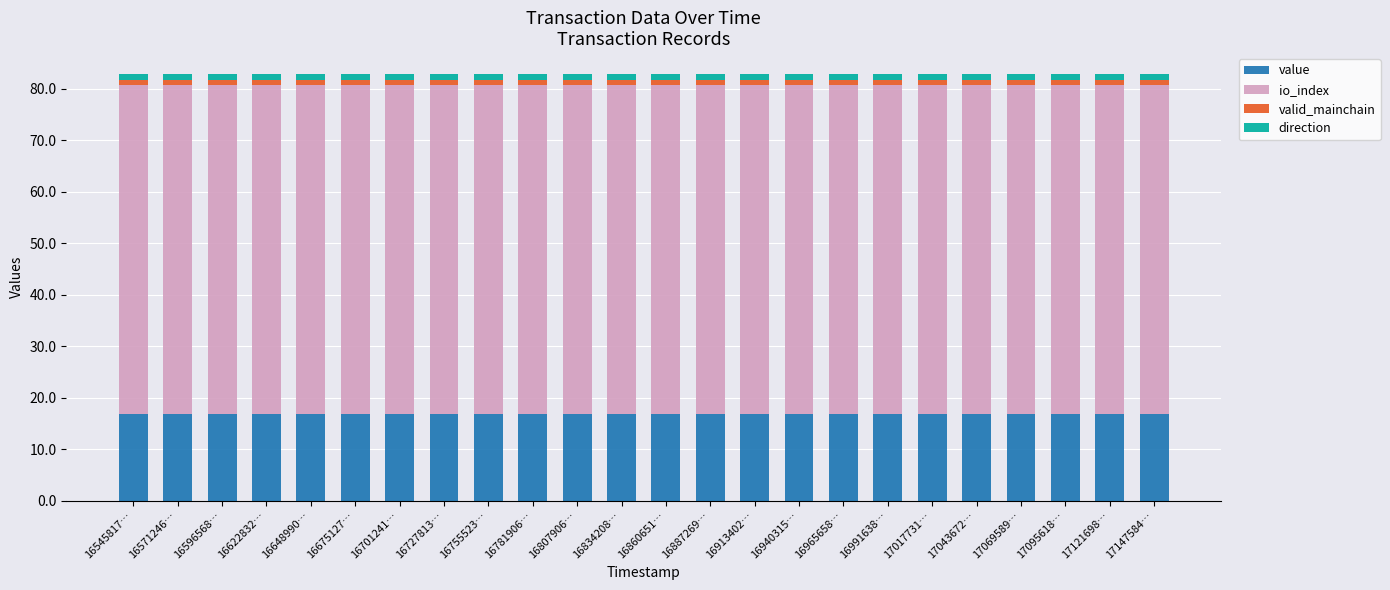

What is the minimum value for value?

16.8